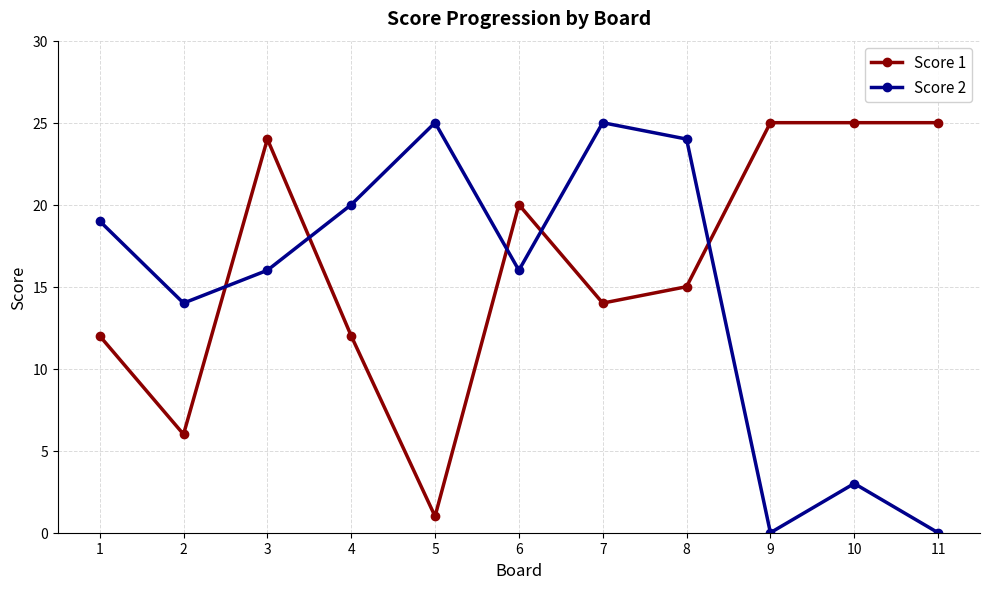

What is the greatest value displayed?

25